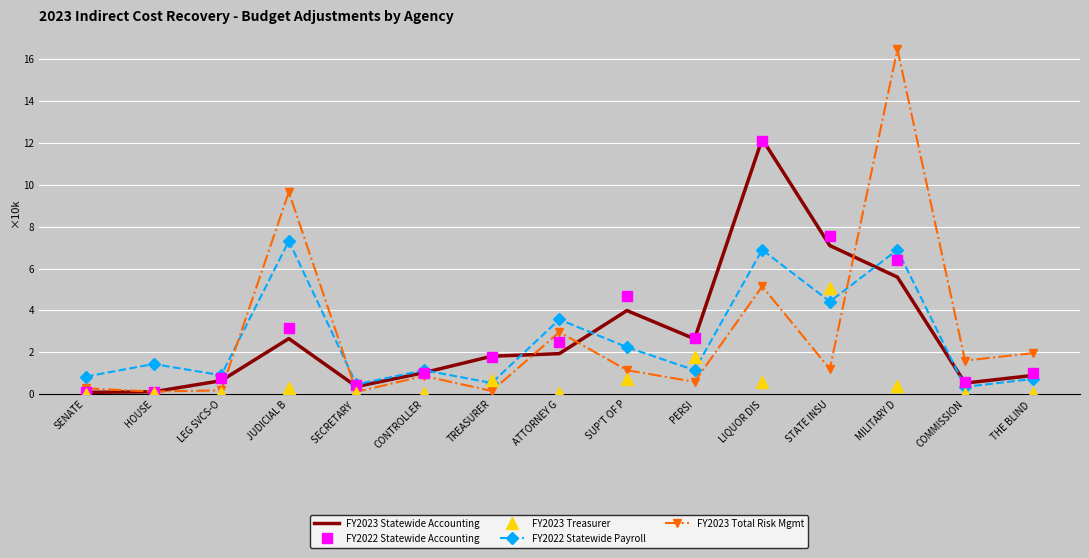

Between which two adjacent categories do FY2023 Total Risk Mgmt and FY2022 Statewide Payroll first intersect?

LEG SVCS-O and JUDICIAL B